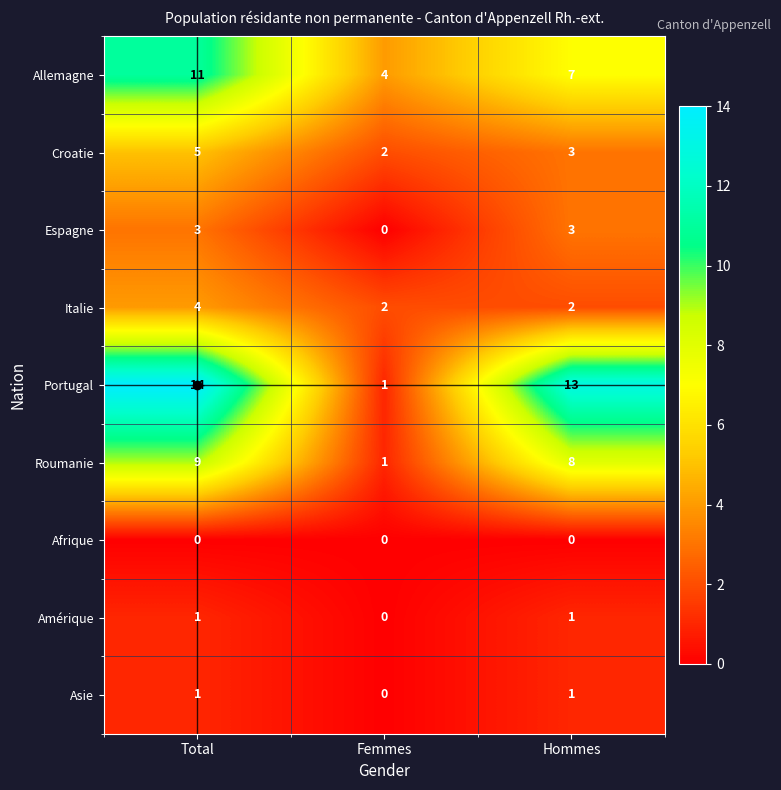

What is the maximum value shown in the chart?

14